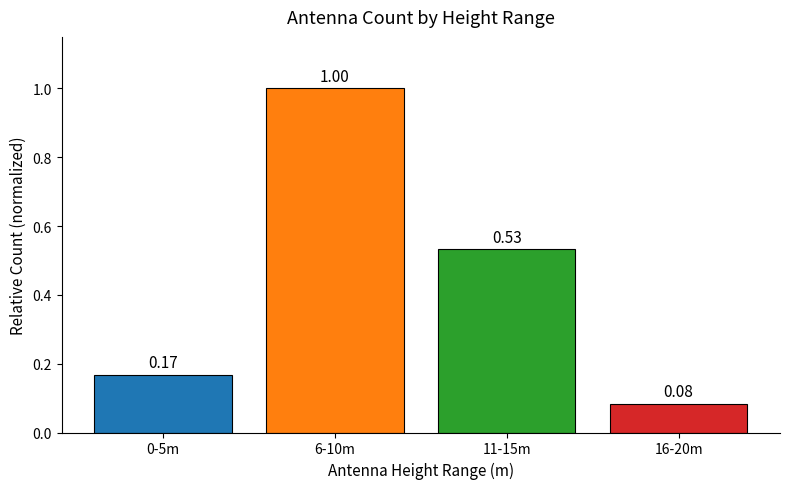

List the labels in order of value, largest first.

6-10m, 11-15m, 0-5m, 16-20m